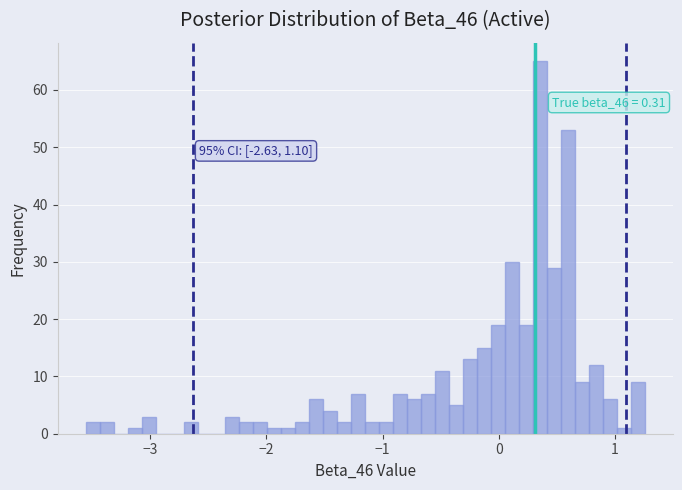

Around what value on the x-axis is the tallest bar? Give the approximate position of its centre, as read against the axis.

0.4